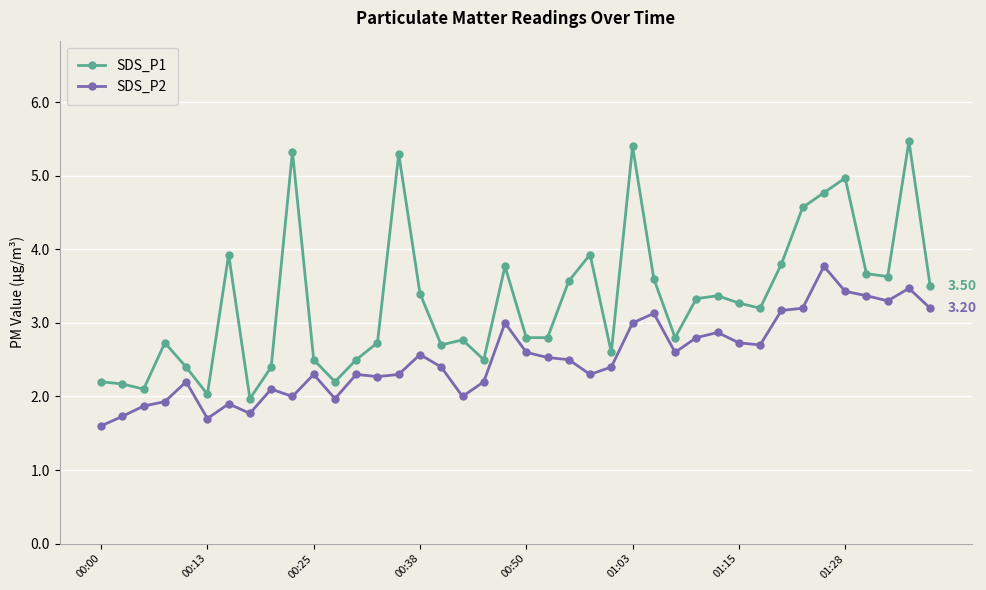

List the series in order of their overall mean, highest first.

SDS_P1, SDS_P2